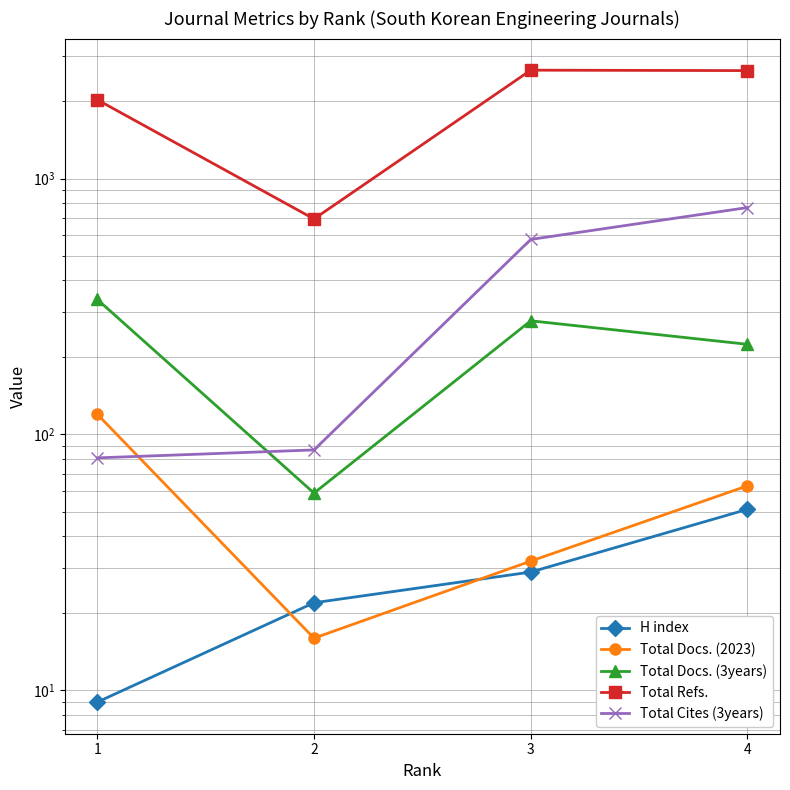

Which series changed the most between 1 and 3?

Total Refs.